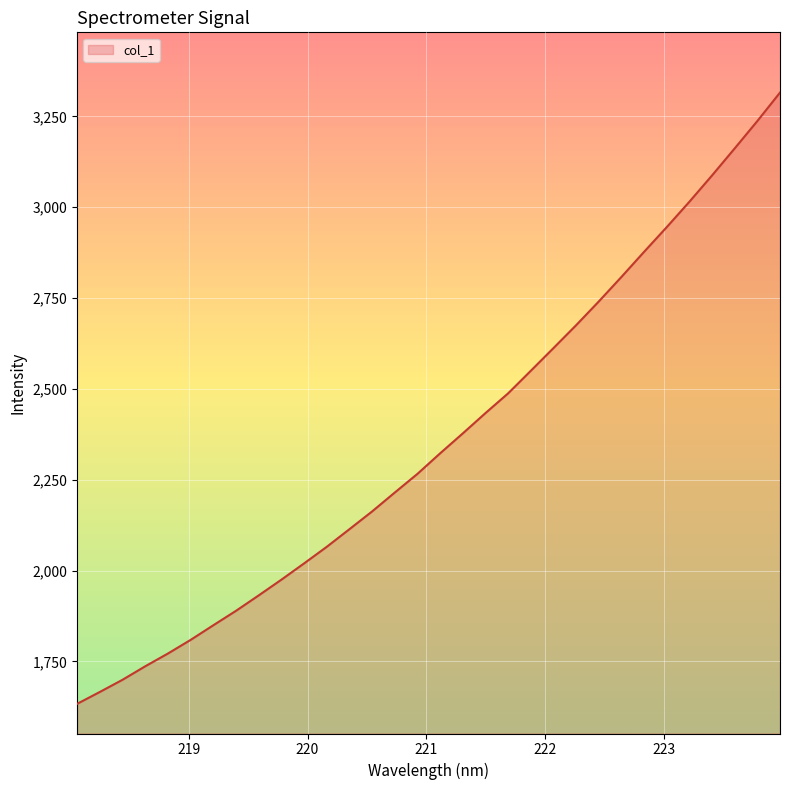

What is the smallest value displayed?

1633.4